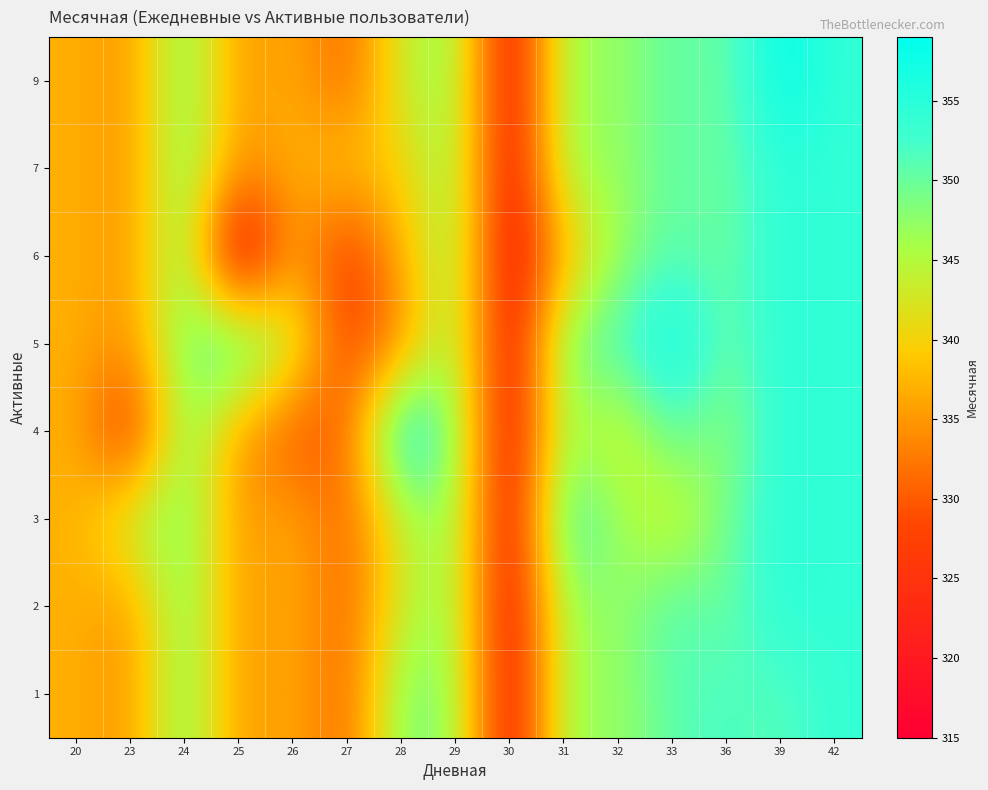

At how many categories does at least one series exceed 329?

14